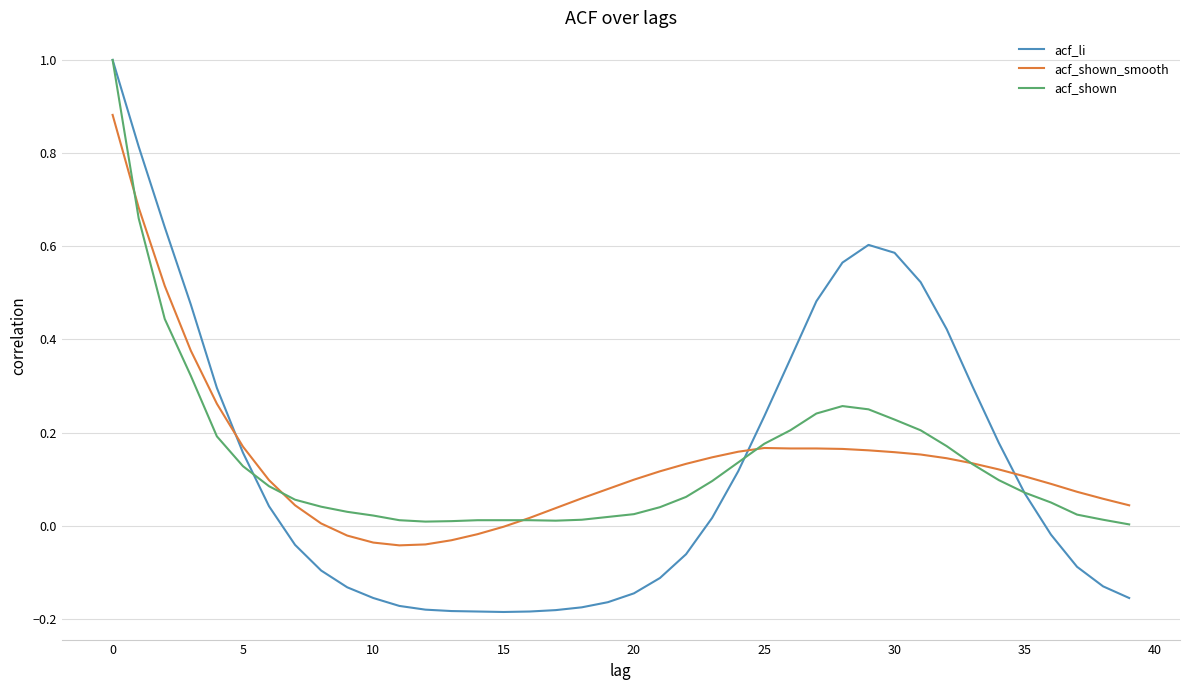

Is this an area chart (filled region under the line)?

No